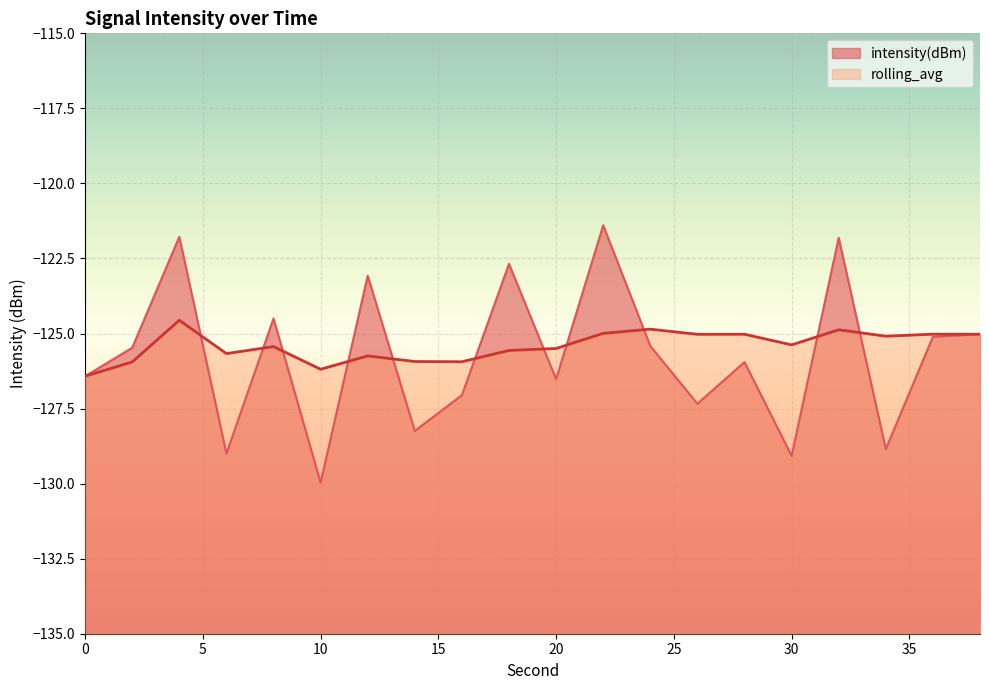

Which series has the largest total across all categories?

rolling_avg